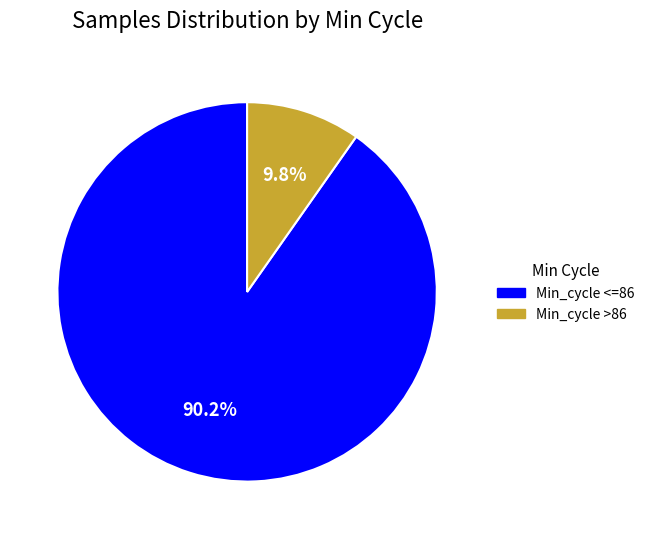

Does any single category account for the majority?

Yes